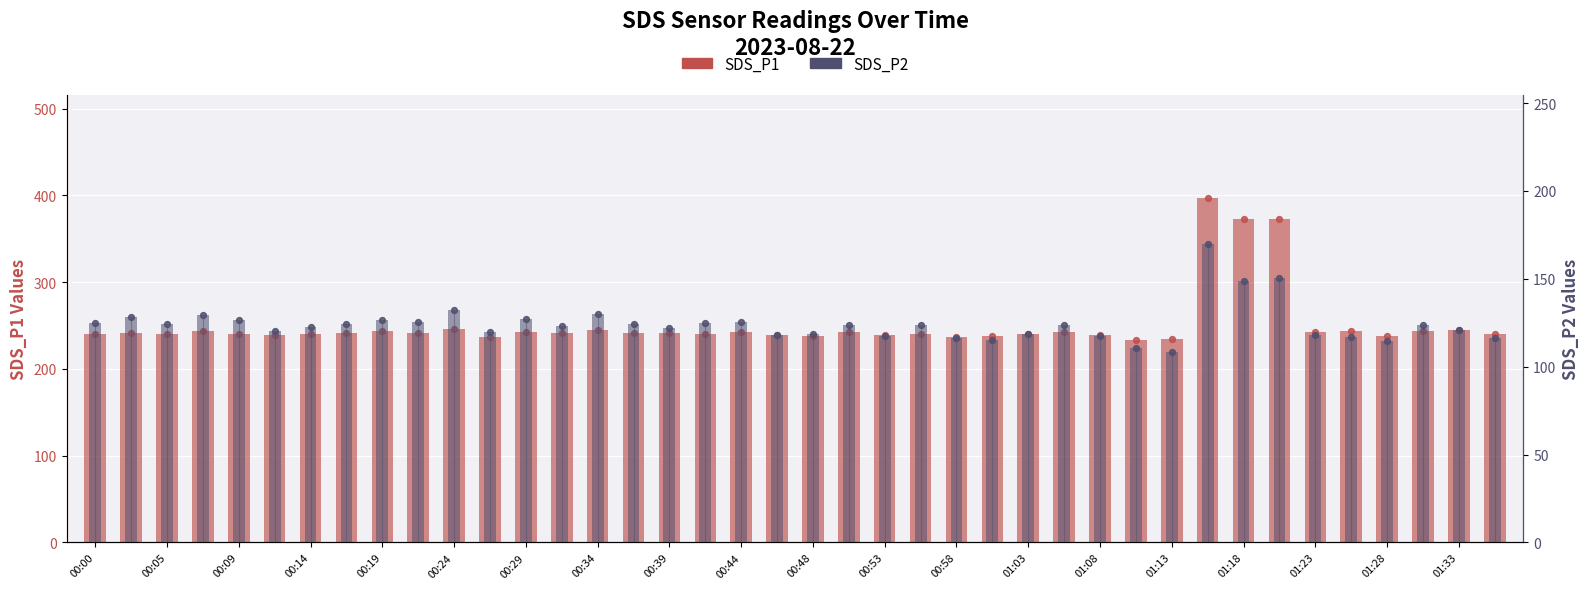

Which series has the largest Y range (max minus min)?

SDS_P1